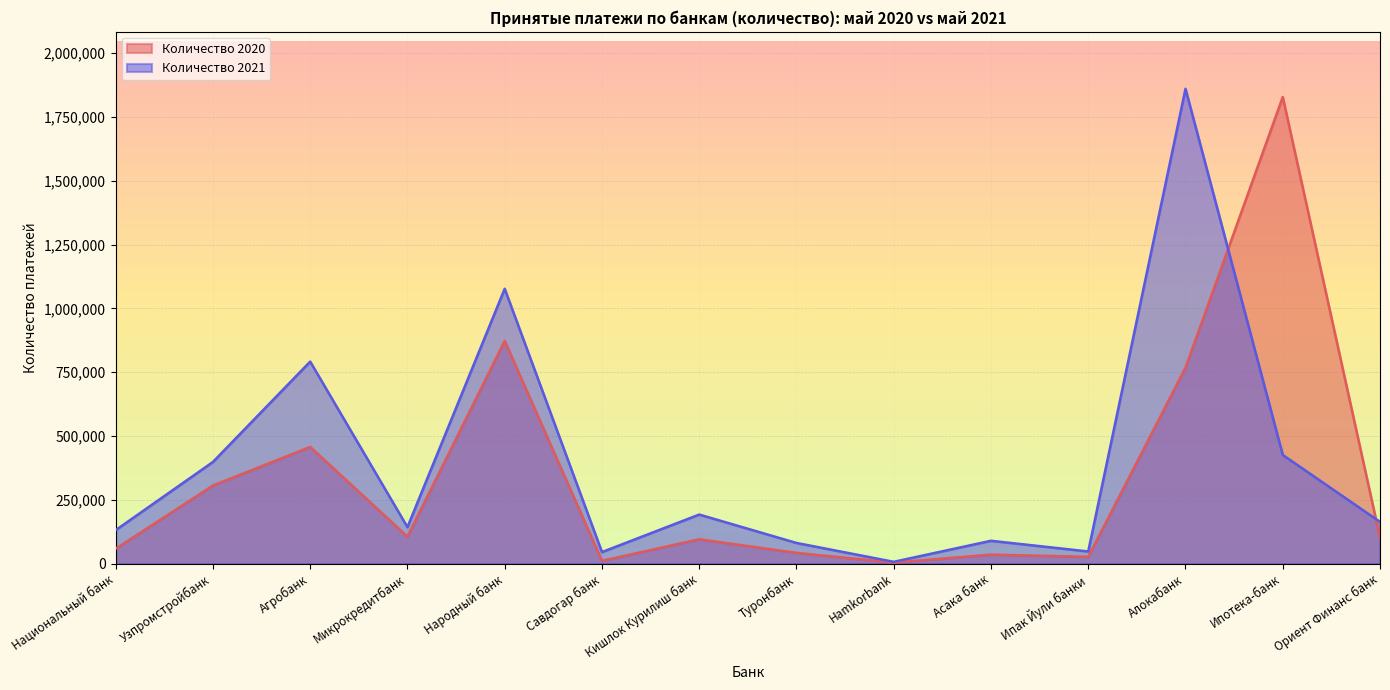

The Количество 2020 series shows 10672 at Савдогар банк. True or false?

True